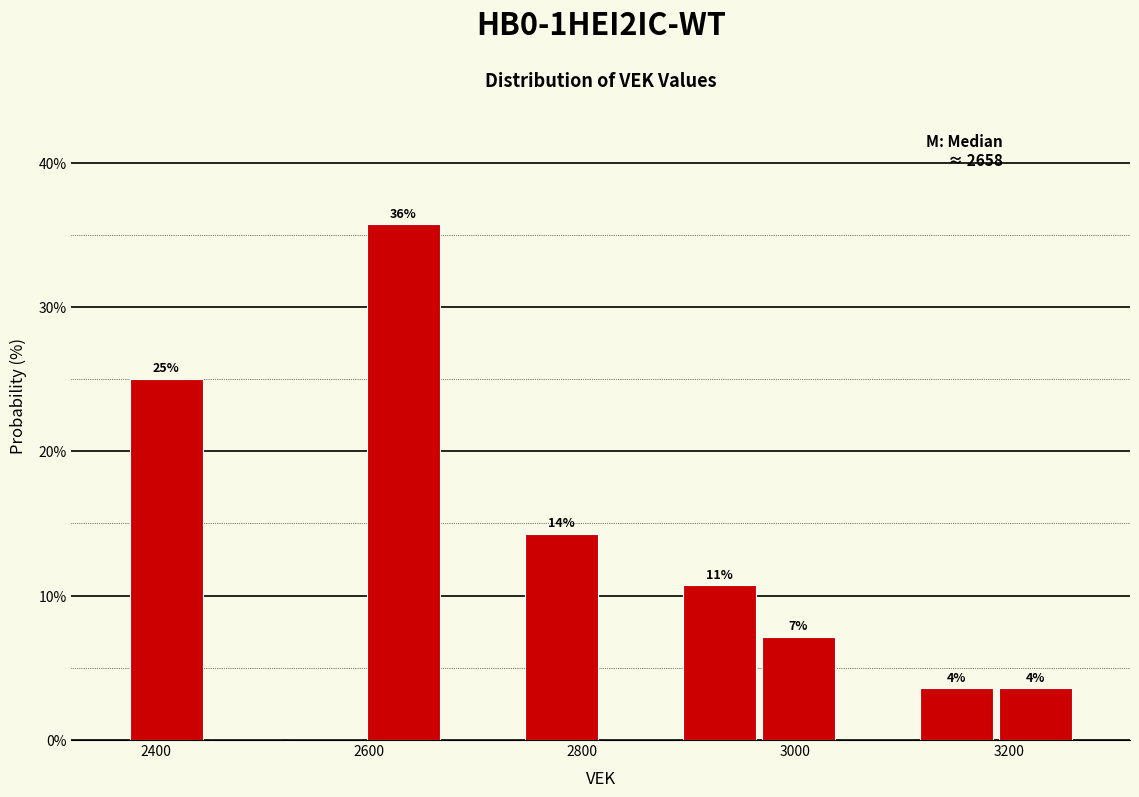

Around what value on the x-axis is the tallest bar? Give the approximate position of its centre, as read against the axis.

2640